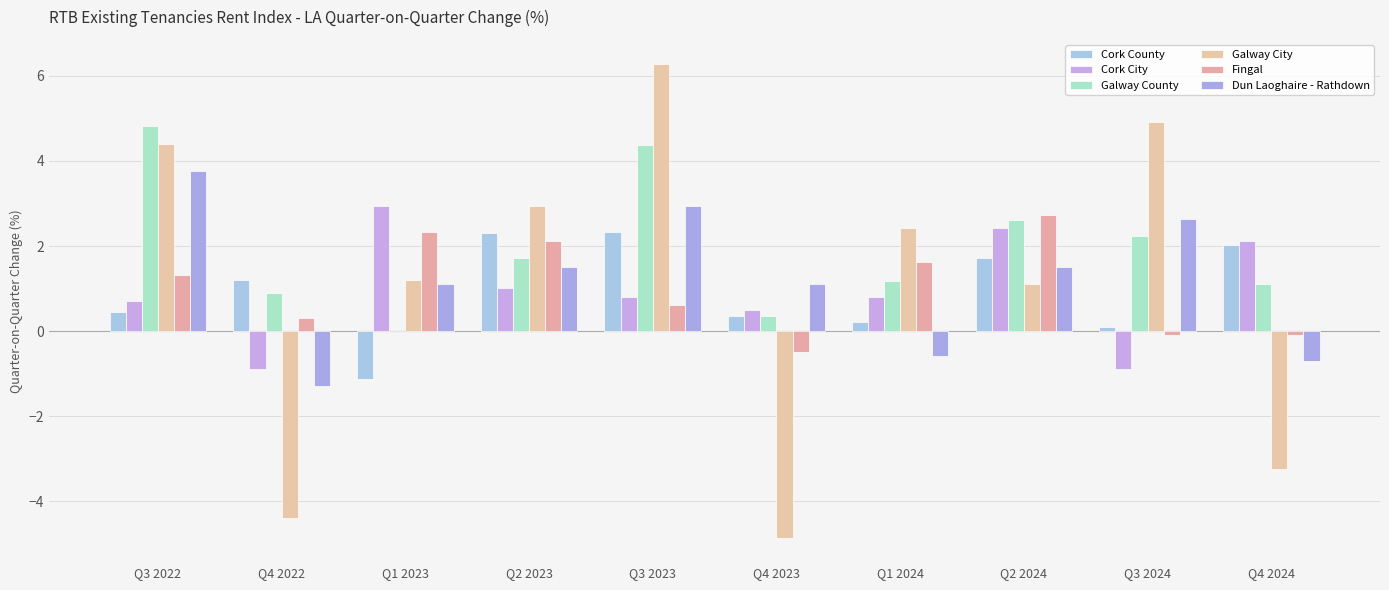

The Dun Laoghaire - Rathdown series shows -0.3 at Q4 2024. True or false?

False